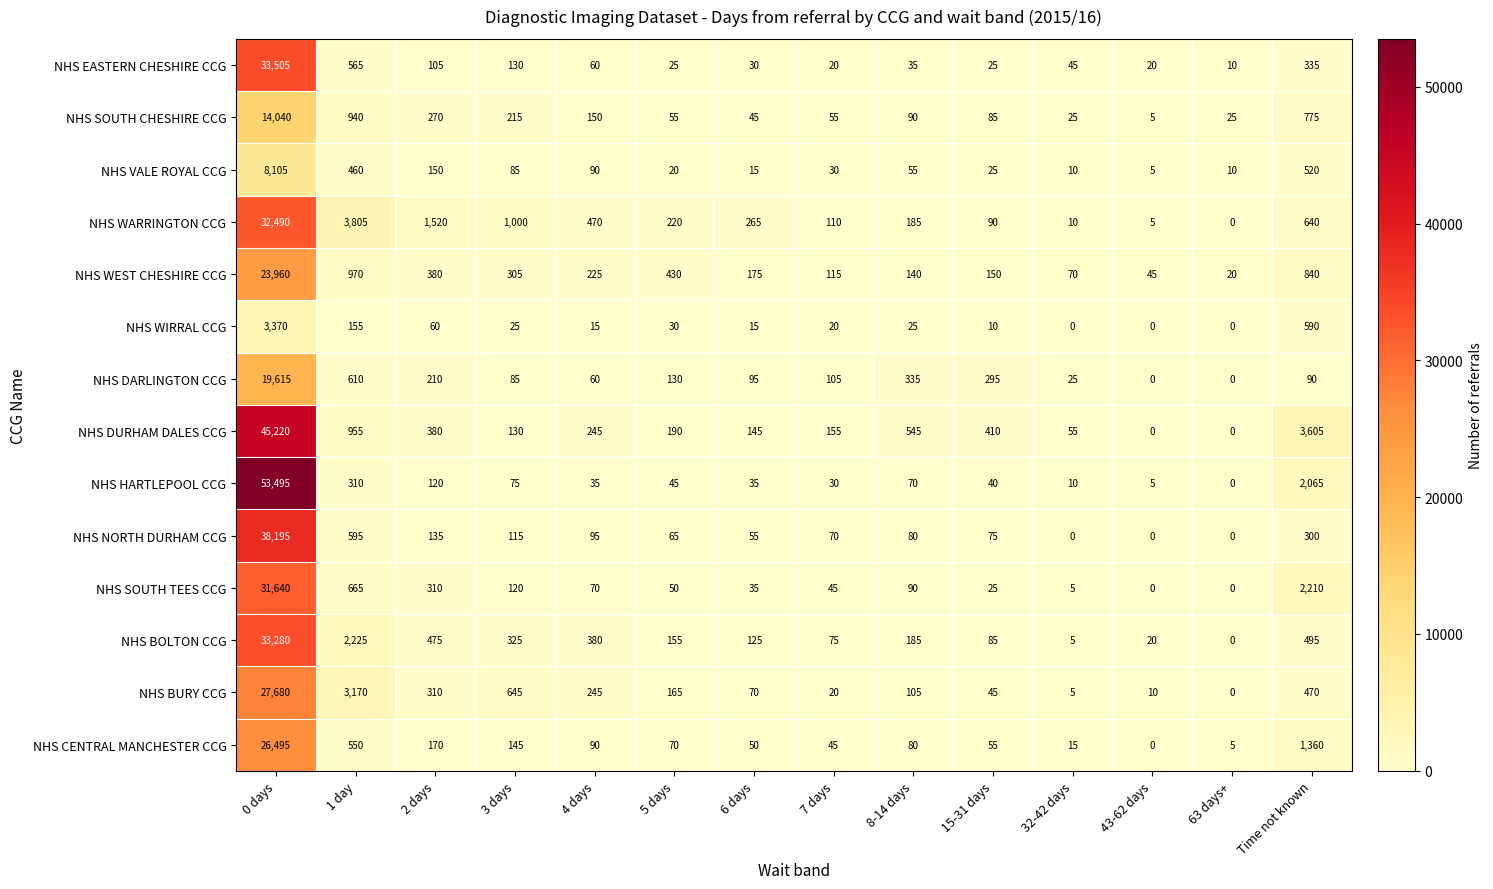

True or false: NHS DURHAM DALES CCG has a value of -25443 at 63 days+.

False